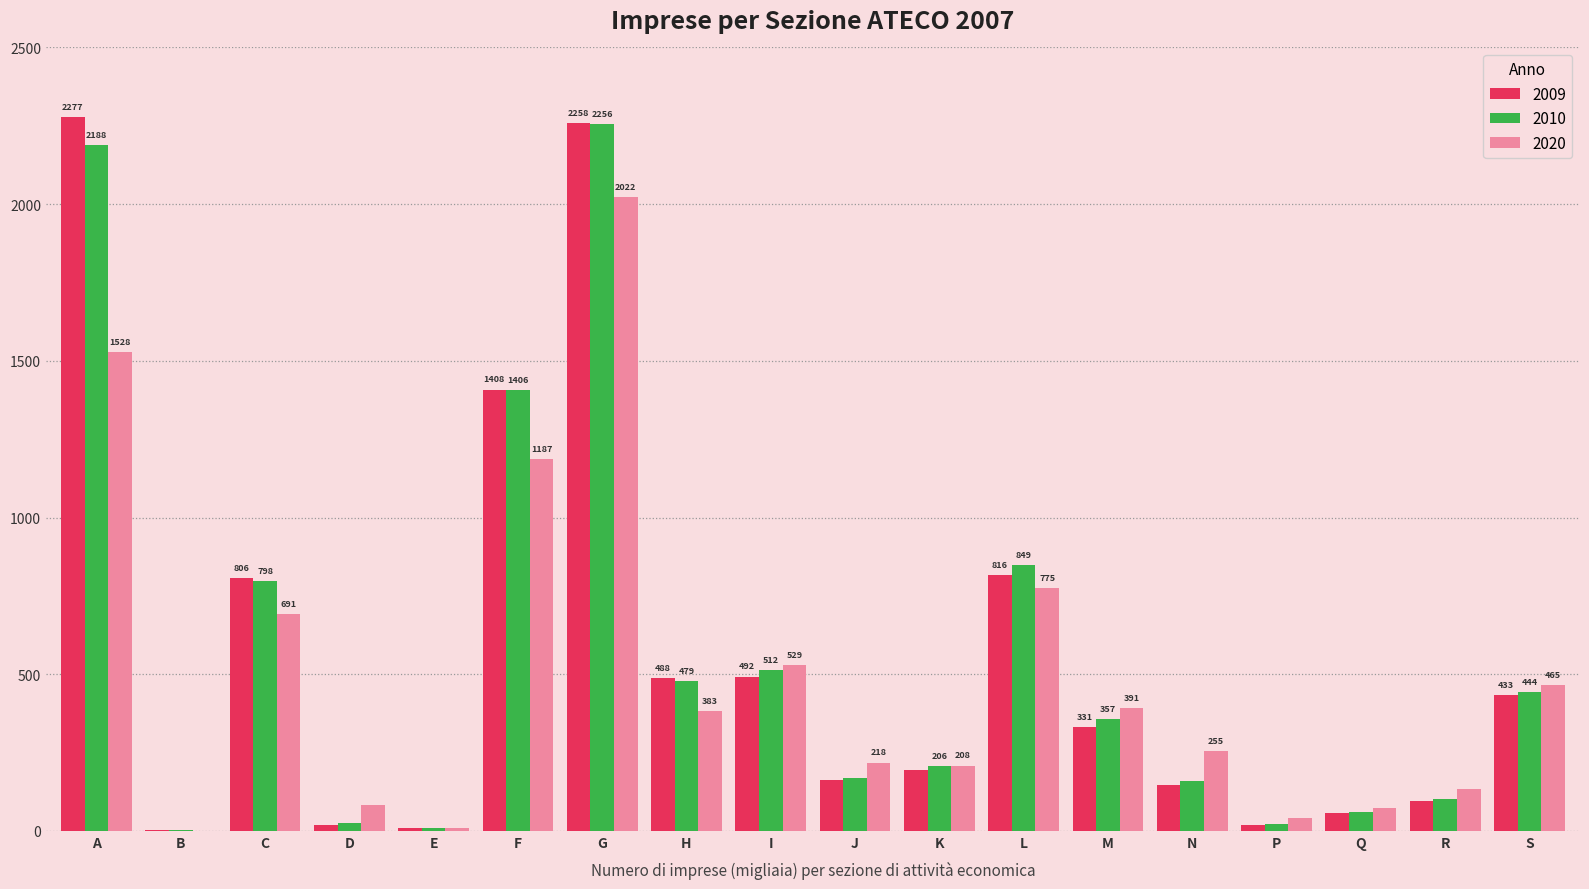

What is the total value across all series at F?

4001